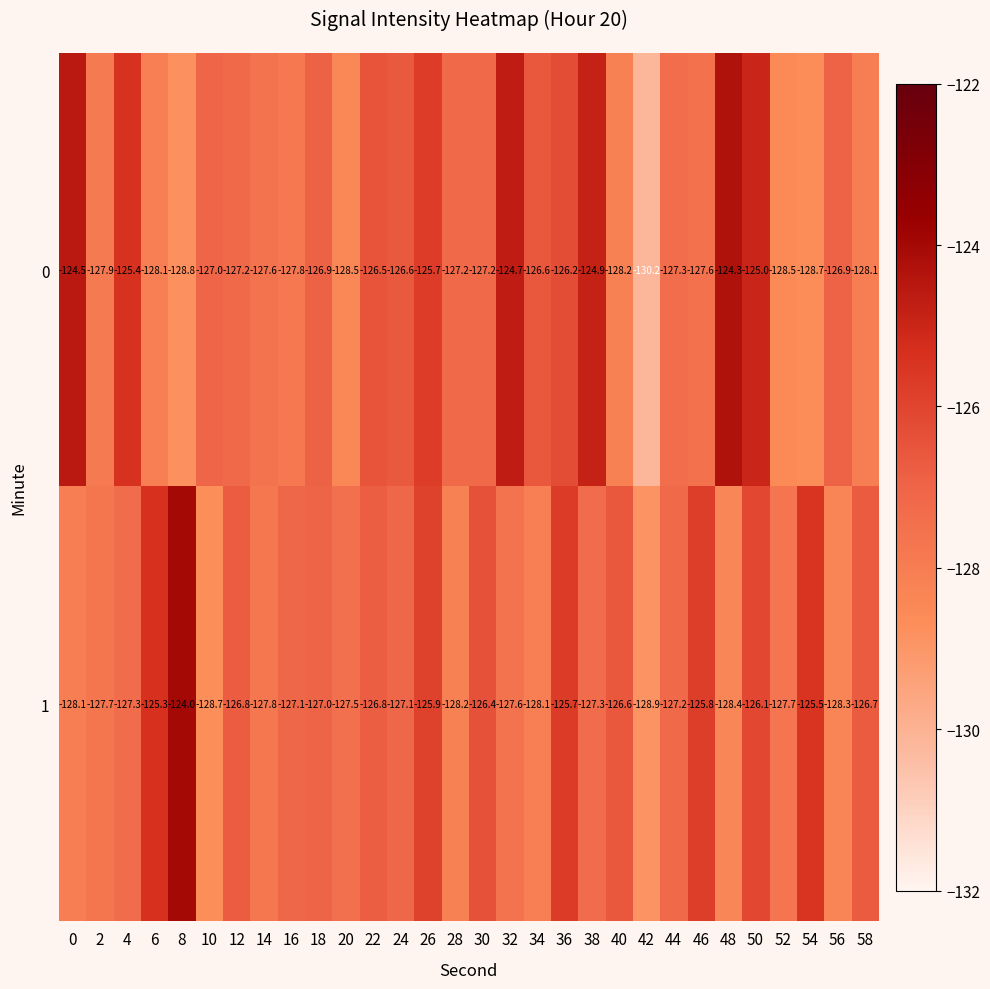

Is the value of 1 at 4 greater than the value of 0 at 20?

Yes